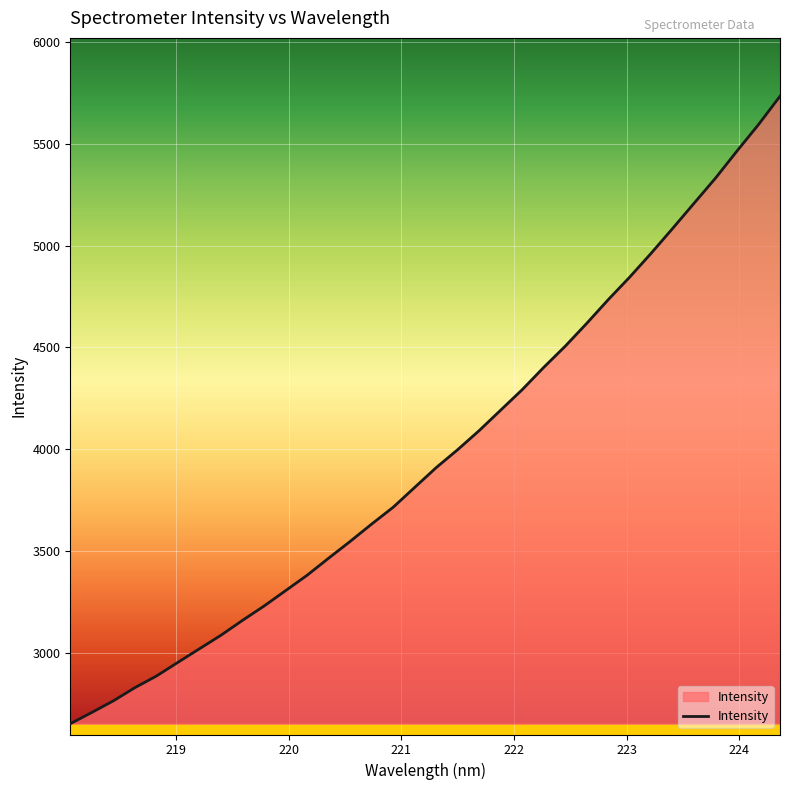

What is the smallest value displayed?

2651.3